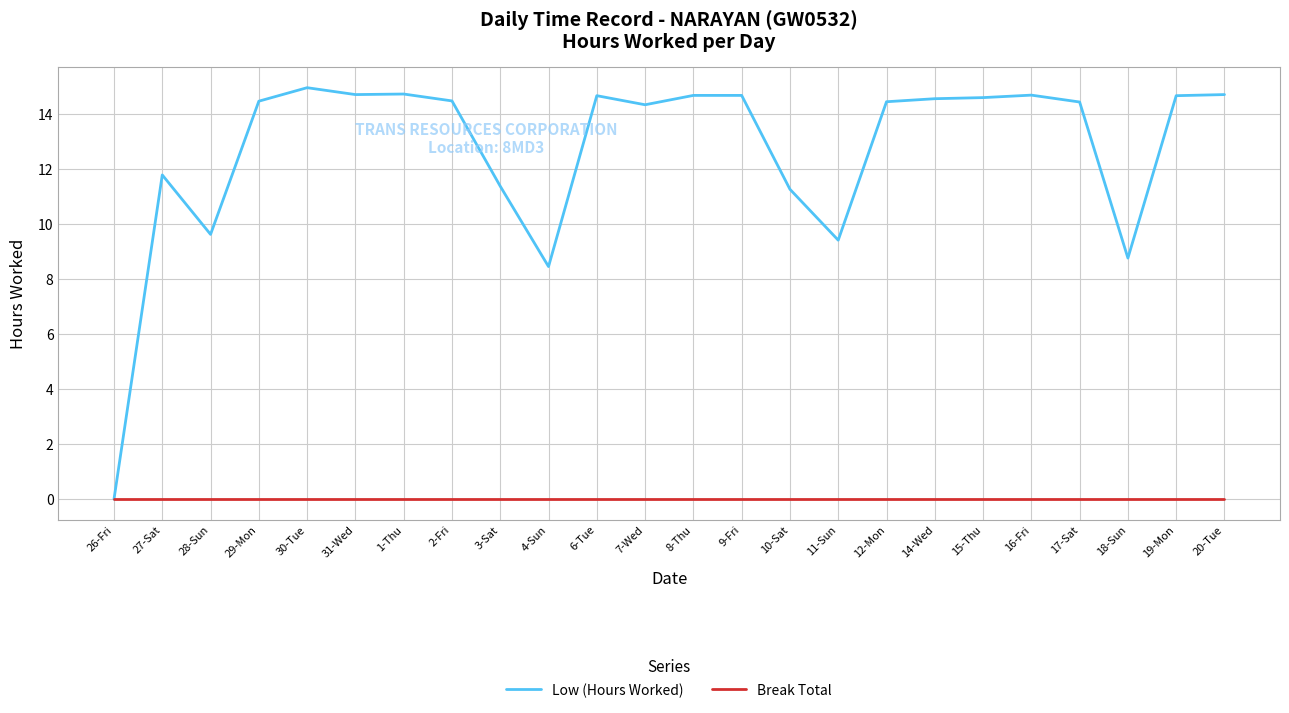

Which series has the largest total across all categories?

Low (Hours Worked)